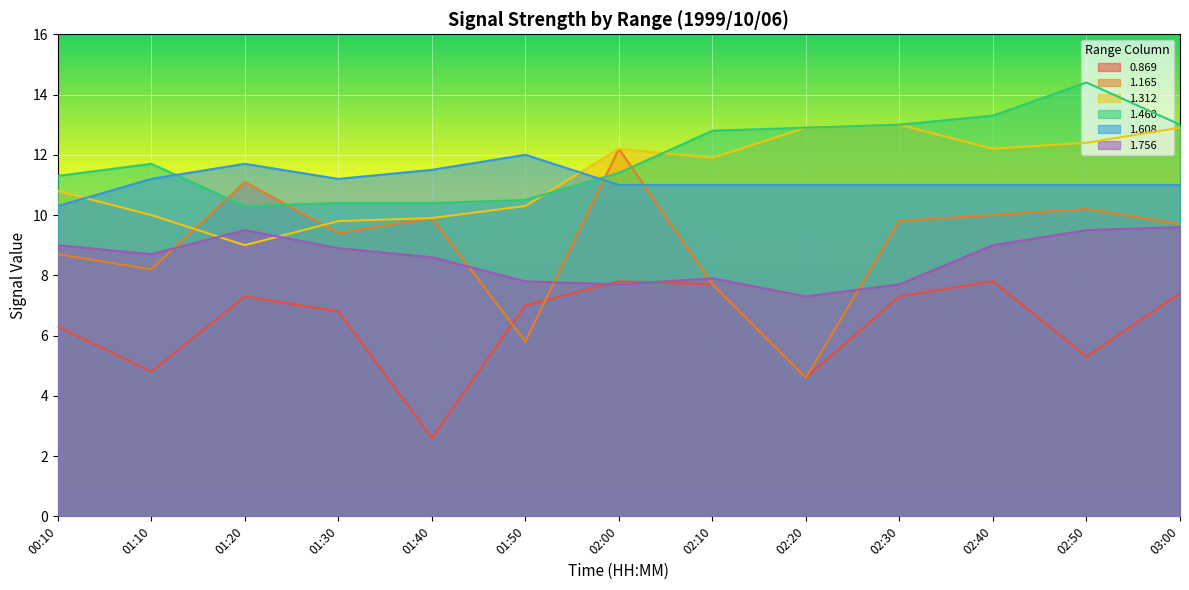

Where does the 1.460 series first go above 11?

00:10